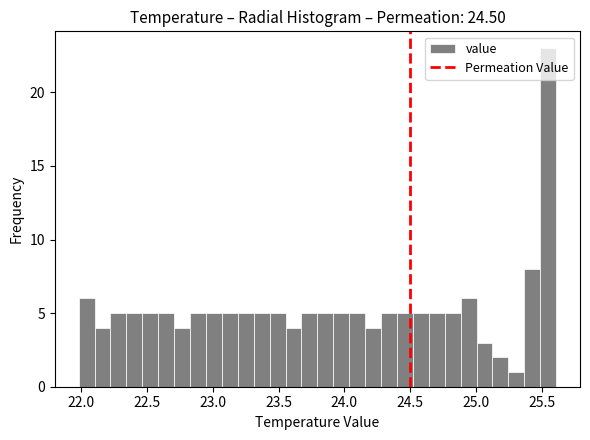

Read against the x-axis, roughly where is the centre of the tallest bar?

25.55